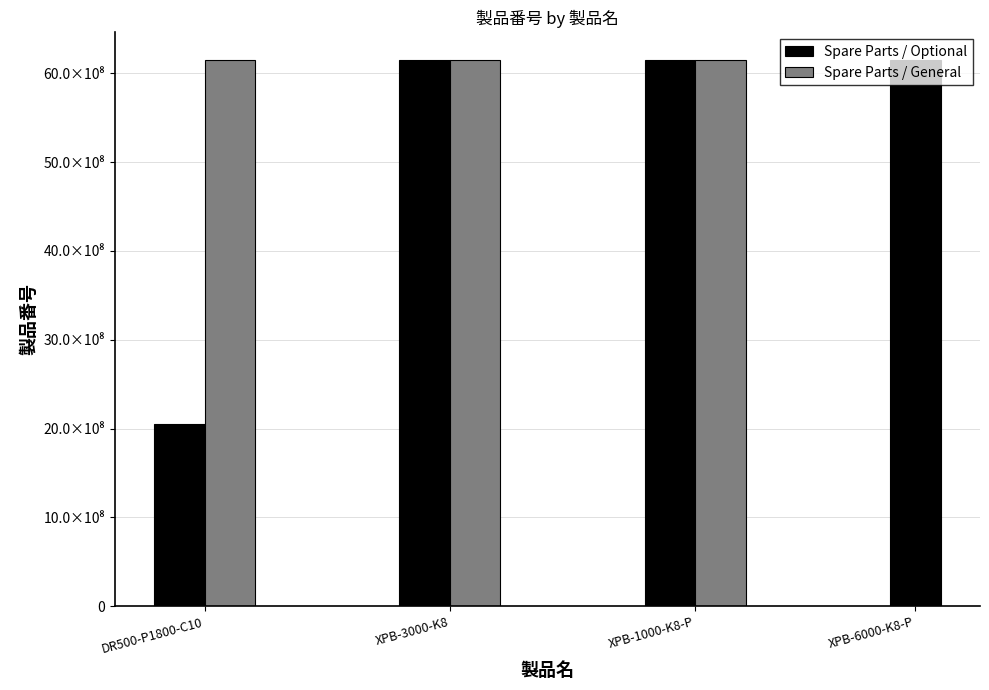

What is the average value?

5566007759